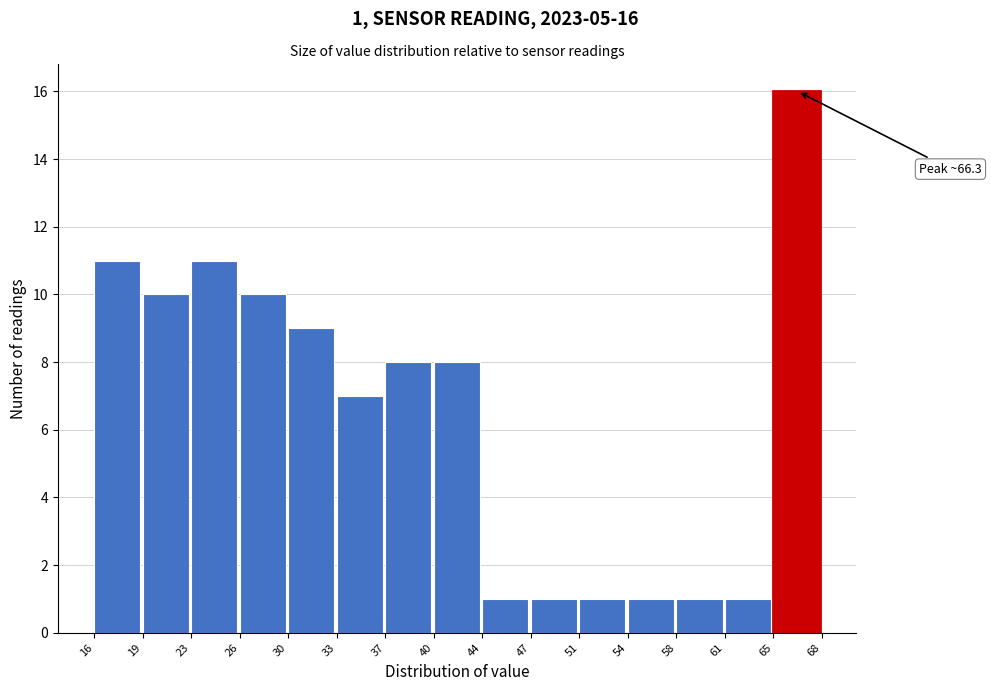

Which range on the x-axis has the tallest bar?

65 to 68